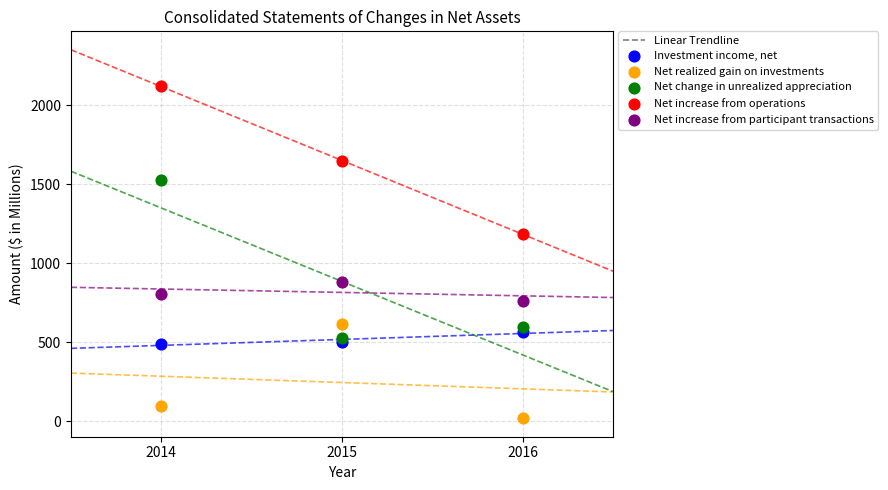

Which series has the widest spread of Y values?

Net change in unrealized appreciation